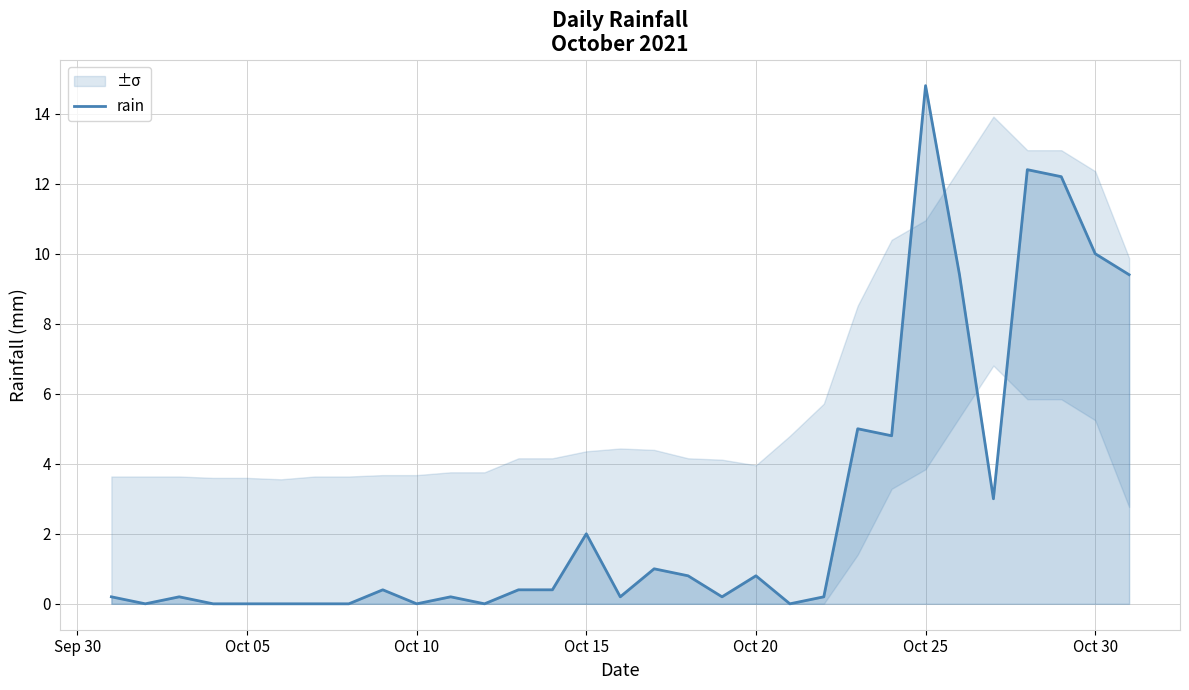

The value of rain at Oct 20 is 1.3. True or false?

False